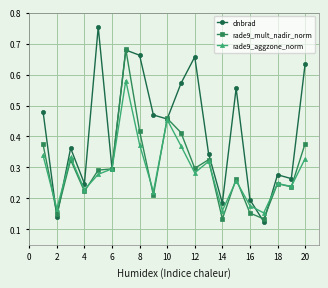

Rank the series by their maximum value, from lowest to highest.

rade9_aggzone_norm, rade9_mult_nadir_norm, dnbrad